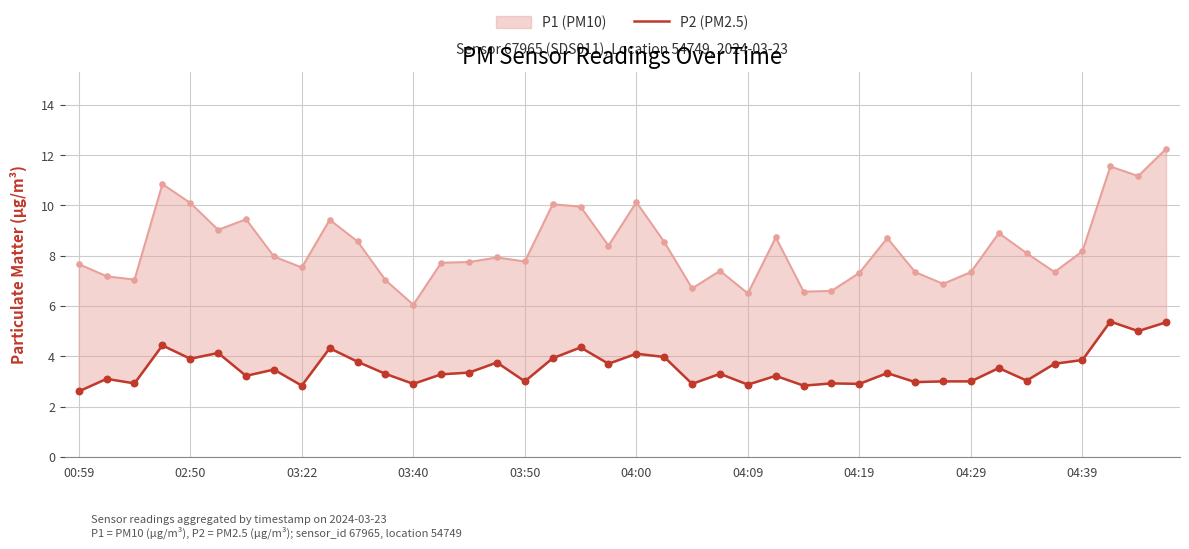

Which has a higher value, 11 or 37?

37